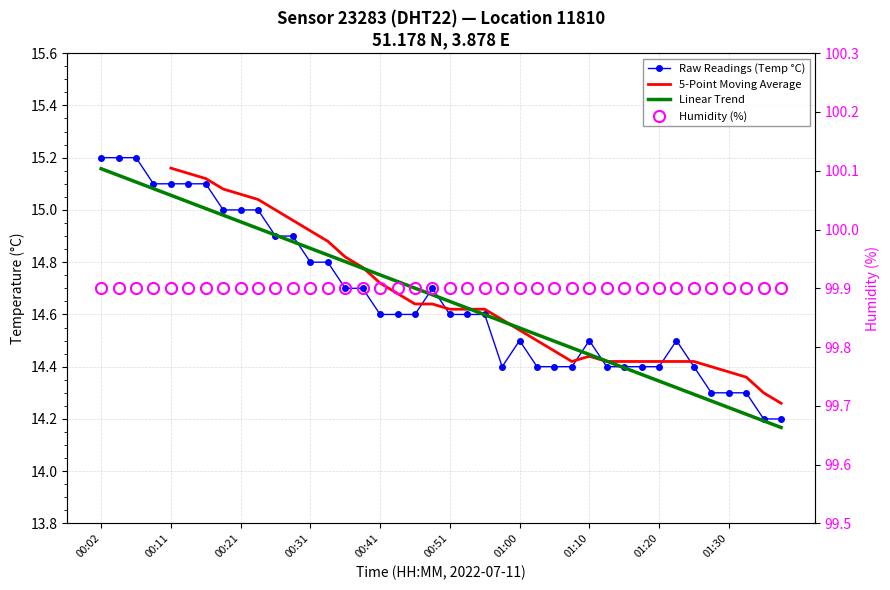

What is the total value across all series at 34?

143.0